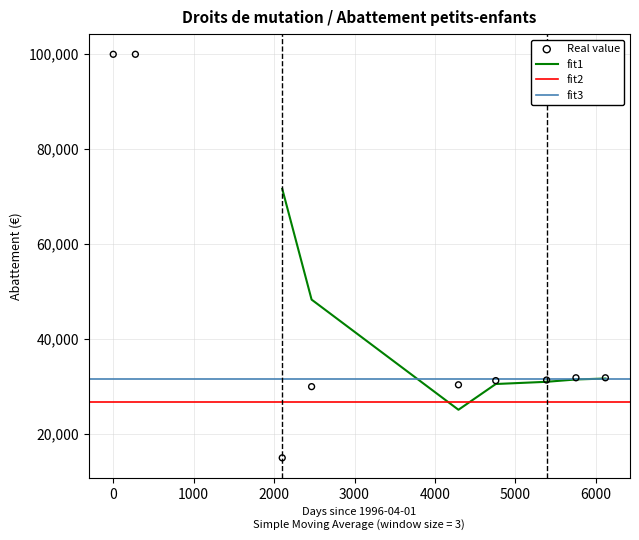

Which has a higher value, 2013-01-01 or 1996-04-01?

1996-04-01